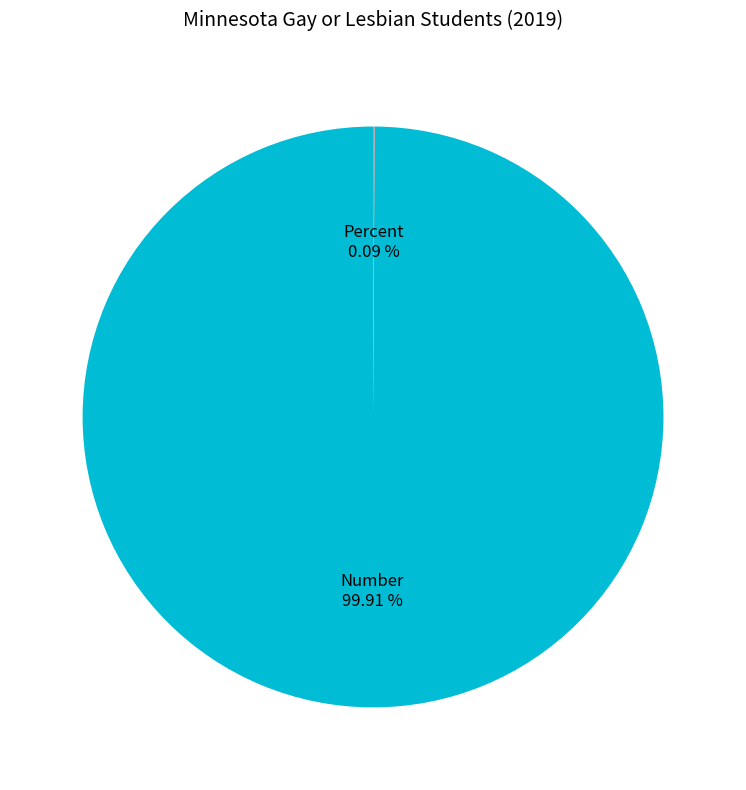

Which category has the biggest portion of the pie?

Number